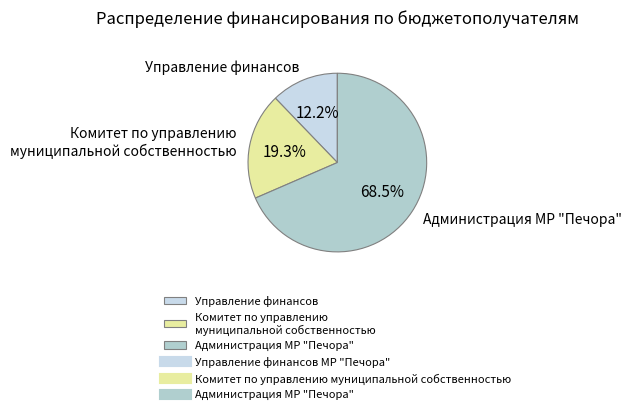

To the nearest percent, what is the difference between the largest and smallest slice percentages?

56%